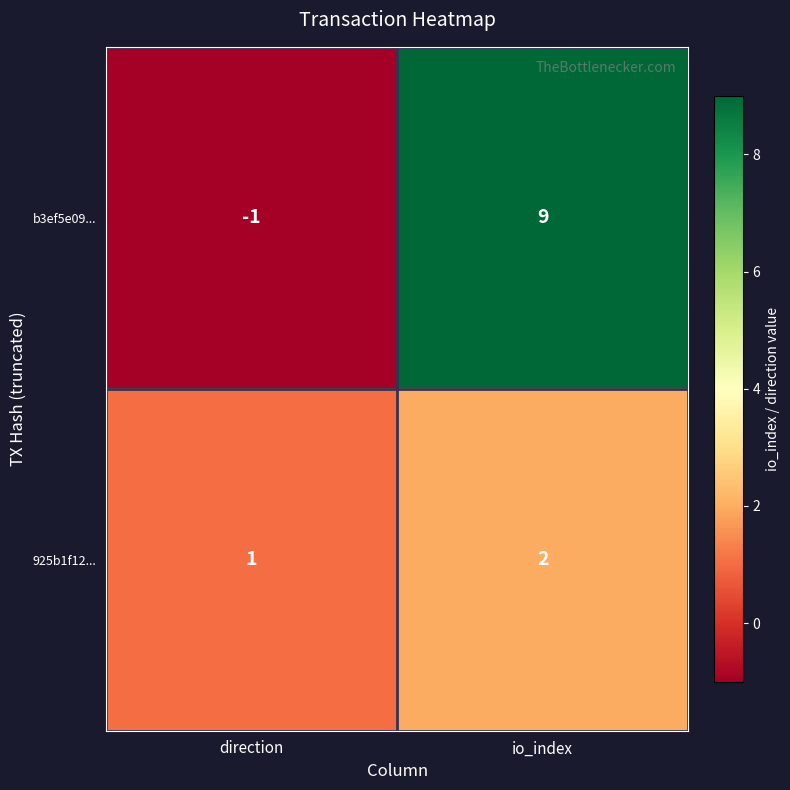

What is the sum of all 925b1f12... values?

3